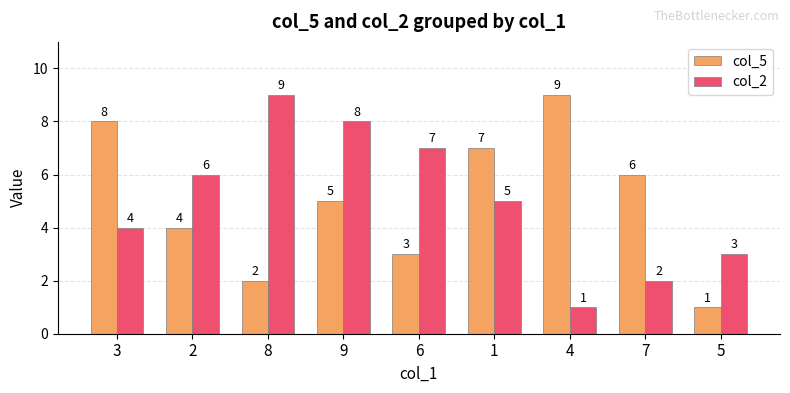

What are all the series names shown in the legend?

col_5, col_2